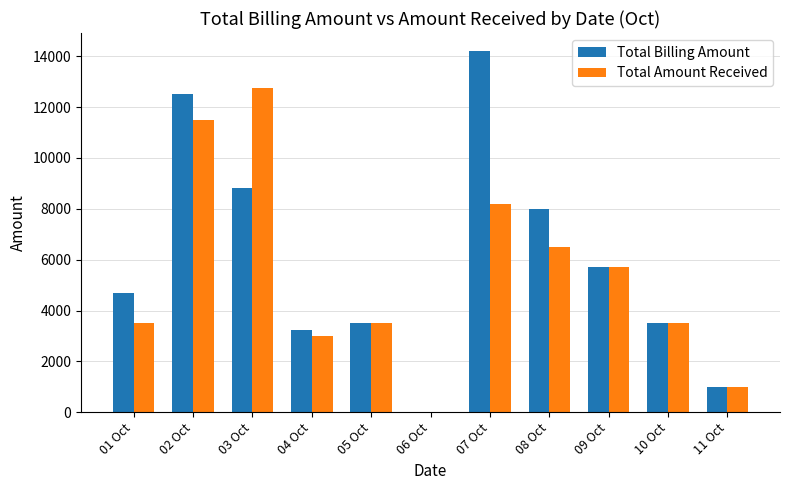

Reading left to right, transcribe all the data shown in this chart.

Total Billing Amount: 01 Oct=4700	02 Oct=12500	03 Oct=8800	04 Oct=3250	05 Oct=3500	06 Oct=0	07 Oct=14200	08 Oct=8000	09 Oct=5700	10 Oct=3500	11 Oct=1000
Total Amount Received: 01 Oct=3500	02 Oct=11500	03 Oct=12750	04 Oct=3000	05 Oct=3500	06 Oct=0	07 Oct=8200	08 Oct=6500	09 Oct=5700	10 Oct=3500	11 Oct=1000